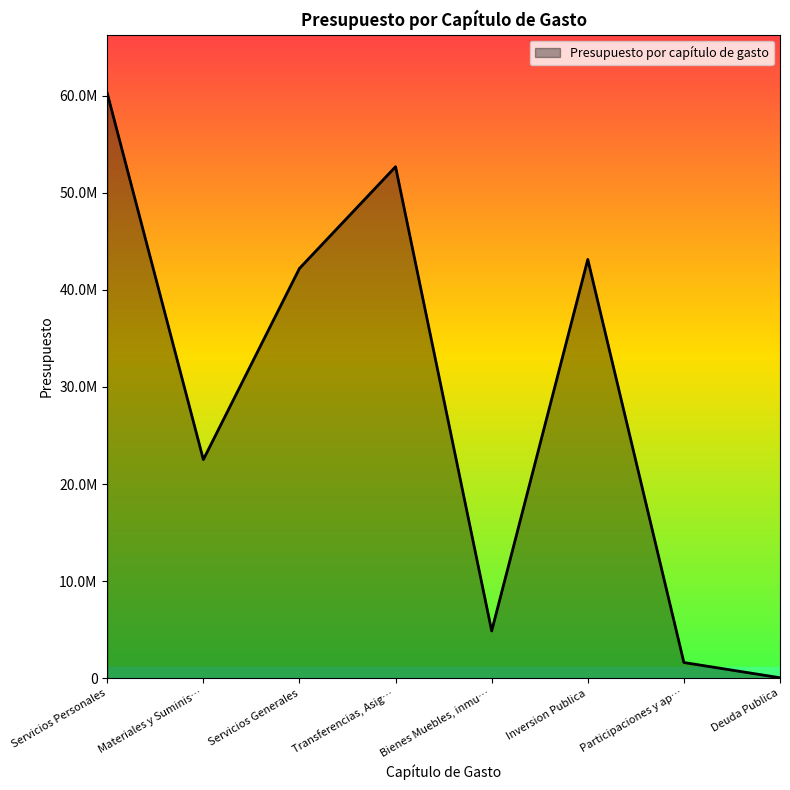

Does the chart display data point markers on the line(s)?

No